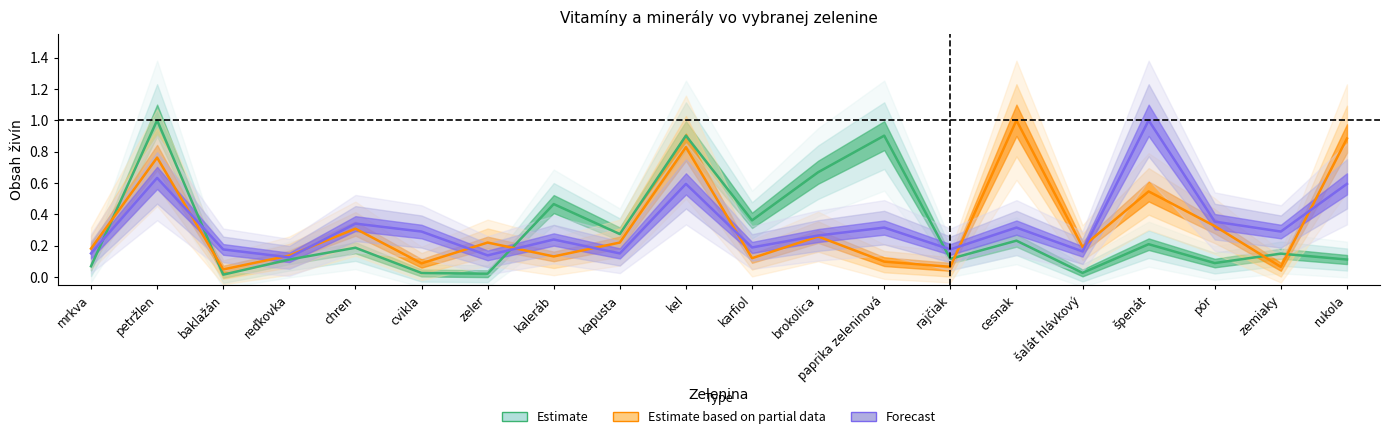

What are all the series names shown in the legend?

Estimate, Estimate based on partial data, Forecast